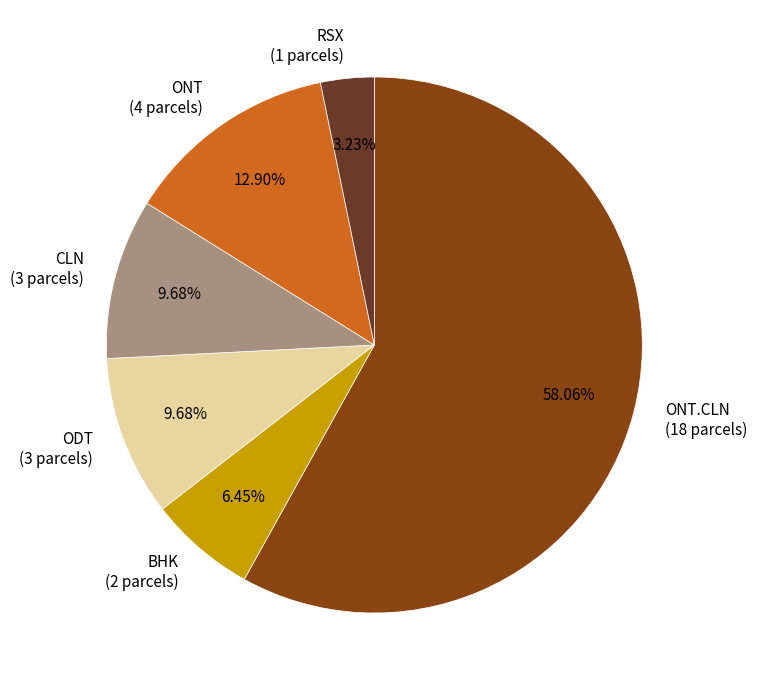

To the nearest percent, what percentage of the pie is CLN?

10%